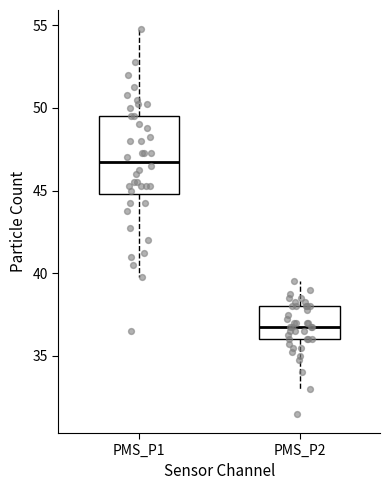

Where does the median line of the box for PMS_P1 sit on the y-axis? The values are not printed on the chart, so give them approximately, as read against the axis.

47.0